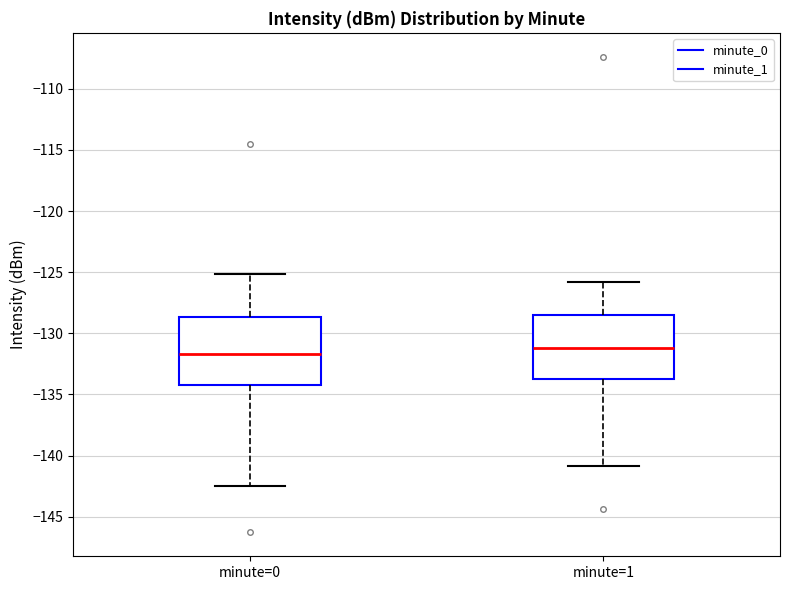

Where does the lower whisker of the box for minute=0 end on the y-axis? The values are not printed on the chart, so give them approximately, as read against the axis.

-142.5